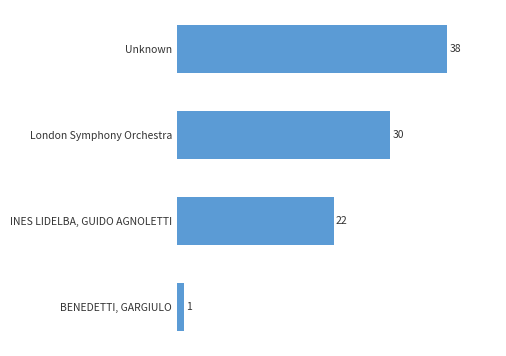

Does the chart contain any negative values?

No